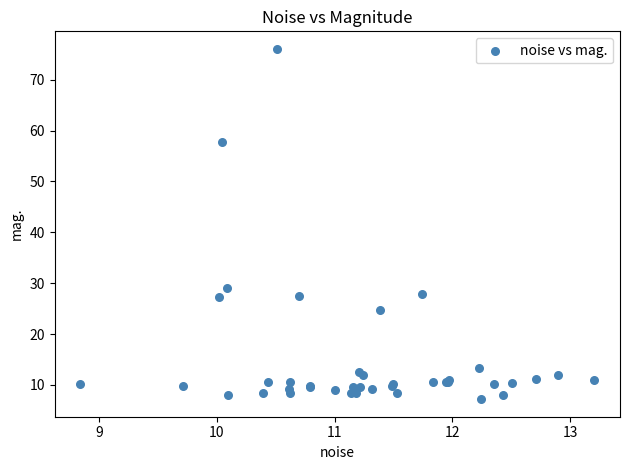

What Y value in the scatter plot is closest to 41?

29.1